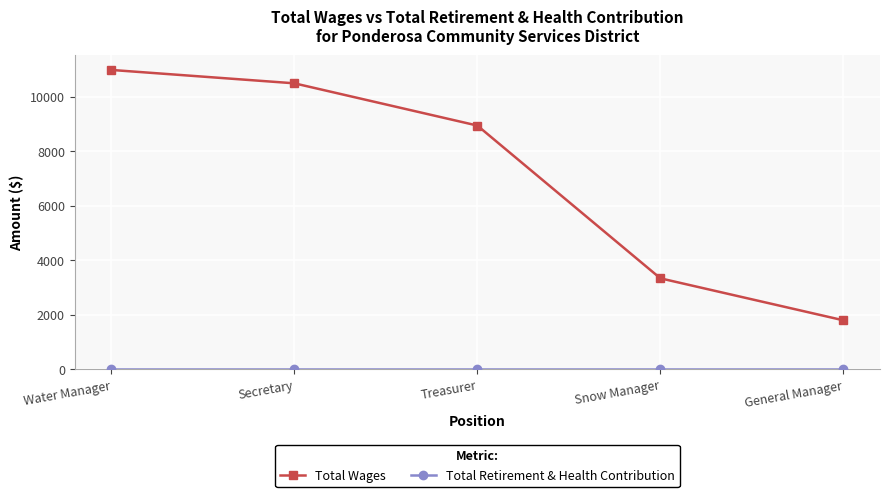

List the labels in order of Total Wages value, smallest first.

General Manager, Snow Manager, Treasurer, Secretary, Water Manager